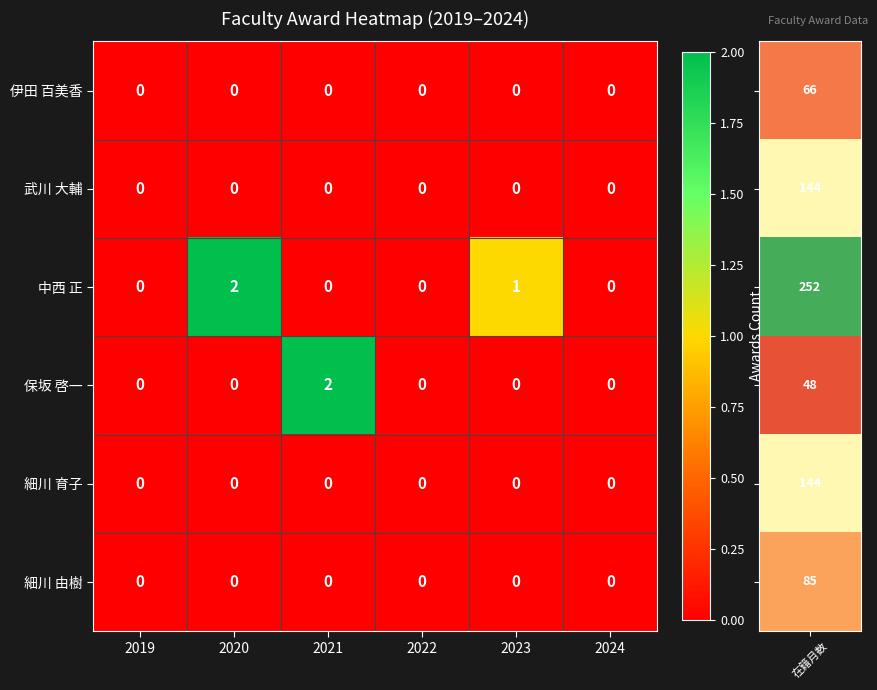

Between 2019 and 2020, which series saw the biggest shift?

中西 正